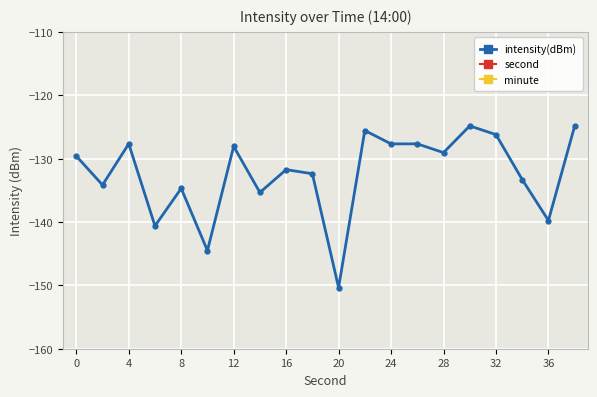

Is it true that intensity(dBm) equals -54.4 at 16?

False